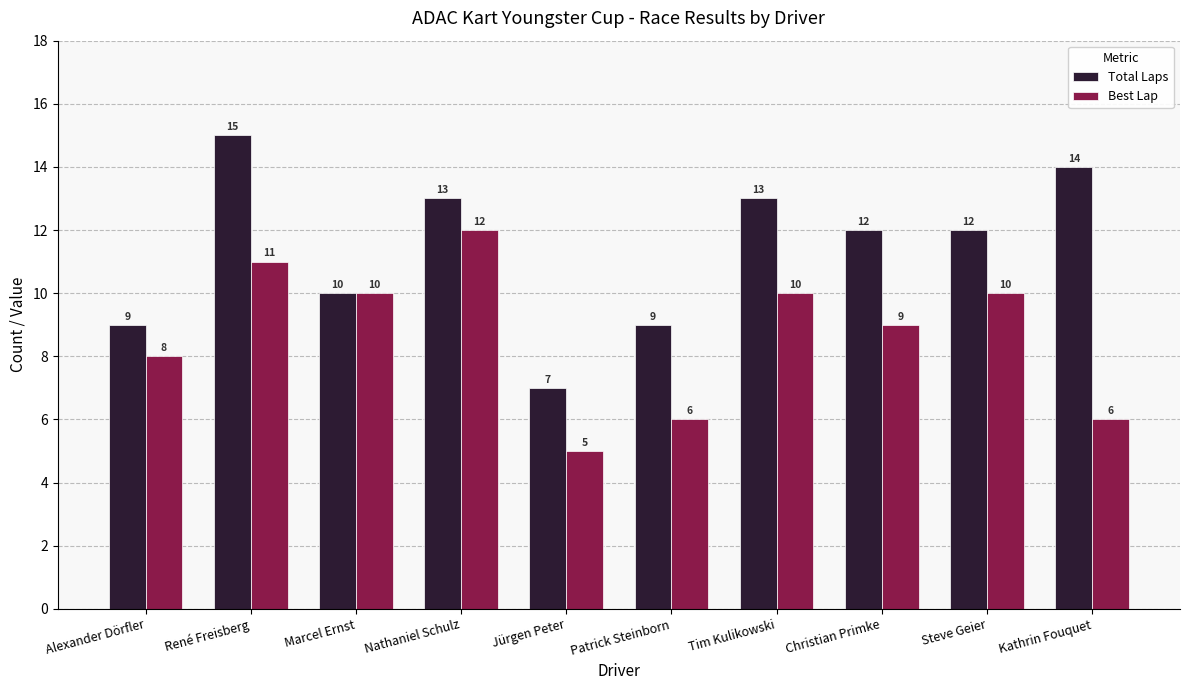

What is the value of the Best Lap bar at the 3rd from the left?

10